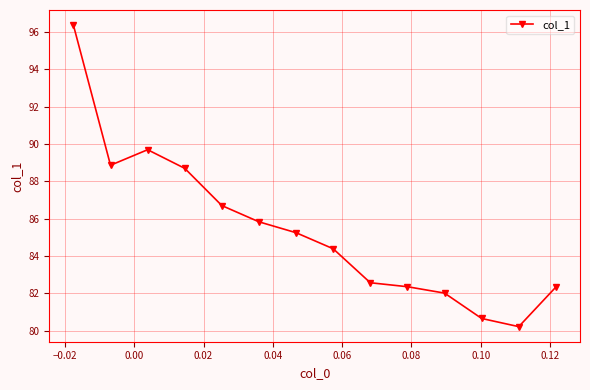

What is the difference between the maximum and minimum values?

16.2